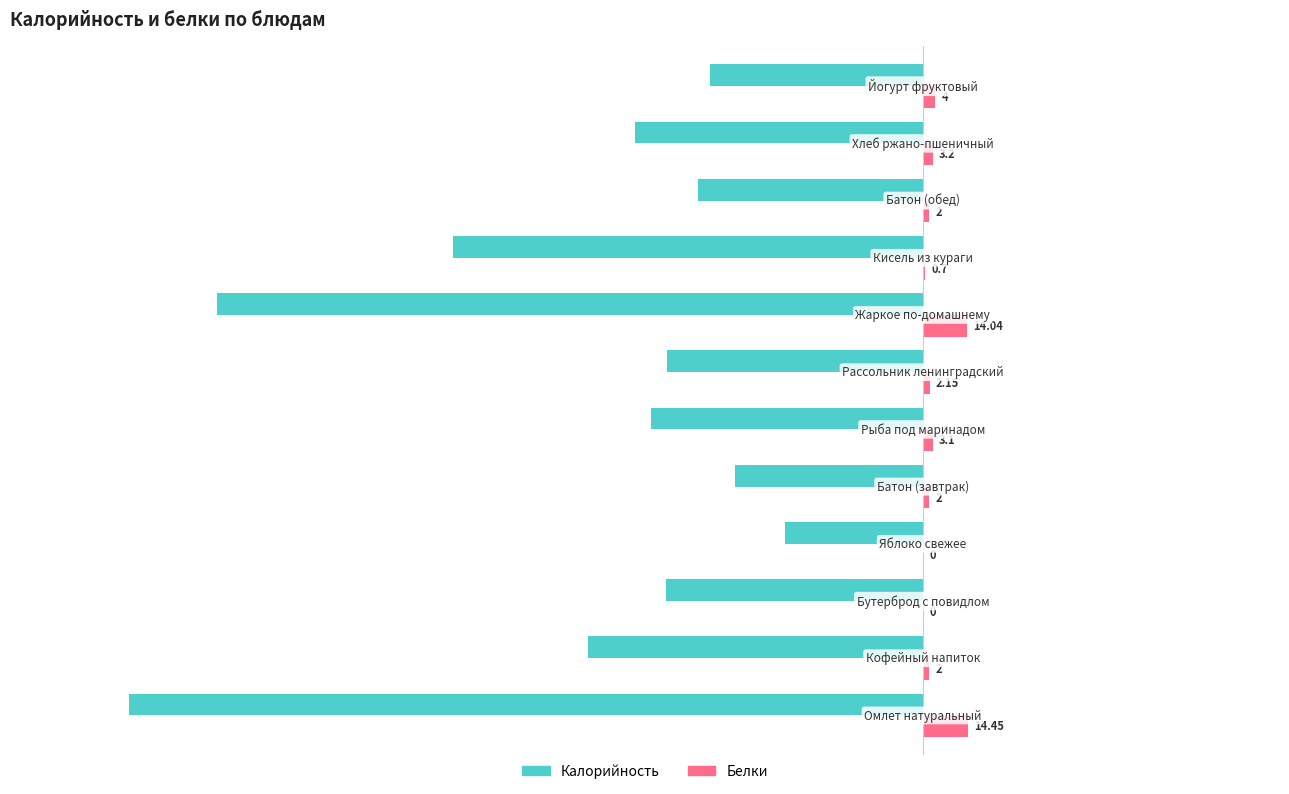

Which series has the largest total across all categories?

Белки